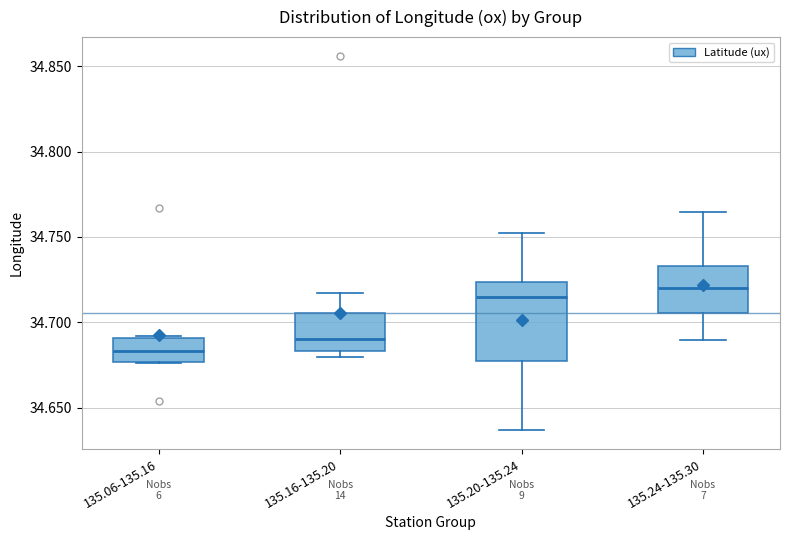

Which box has the highest median line?

135.24-135.30